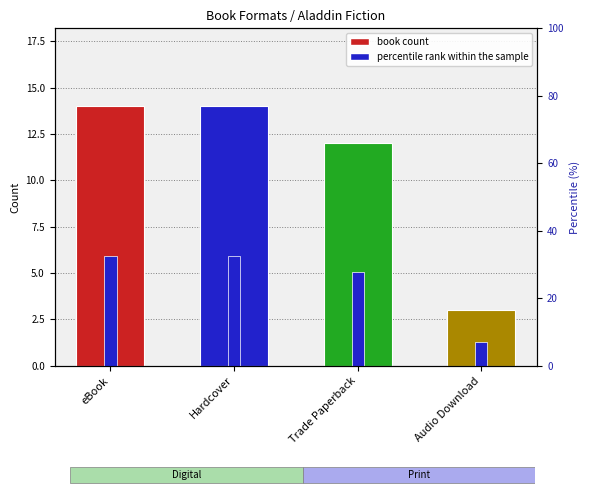

The Count per Format series shows 1.4 at Audio Download. True or false?

False